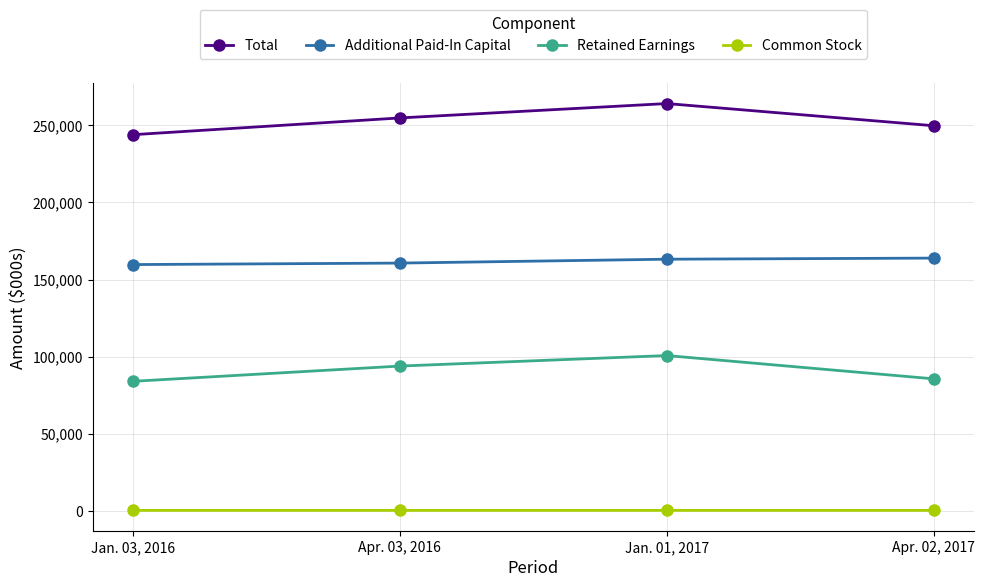

What is the minimum value for Additional Paid-In Capital?

159724